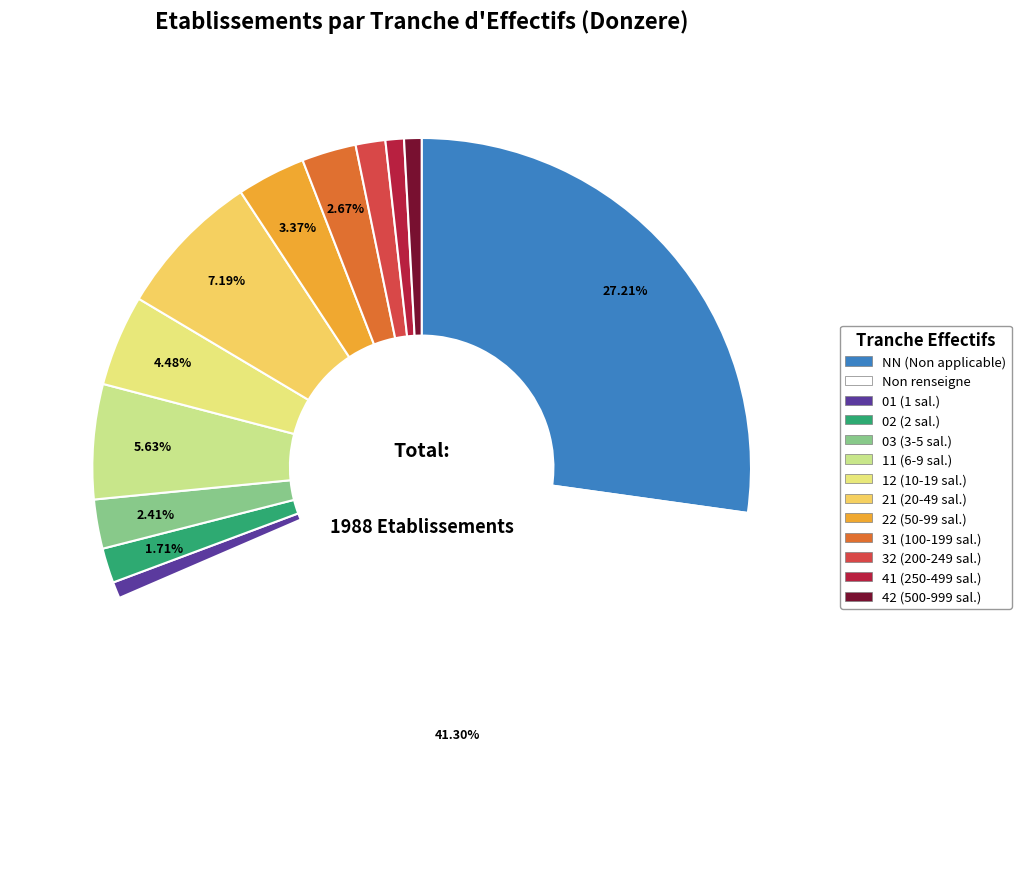

How many segments does this pie chart have?

13